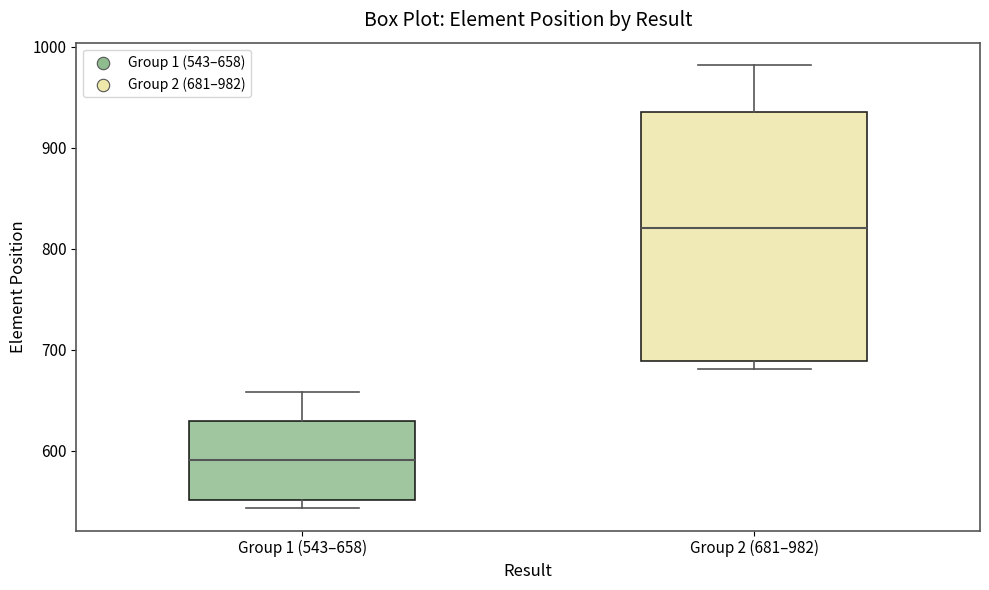

Reading left to right, transcribe this box plot: for each box, give where its median line is, the range the box spans, and where its two whiskers end, as read against the y-axis. The values are not printed on the chart, so give them approximately, as read against the axis.

Group 1 (543–658): median 590, box 550 to 630, whiskers 540 to 660
Group 2 (681–982): median 820, box 690 to 940, whiskers 680 to 980